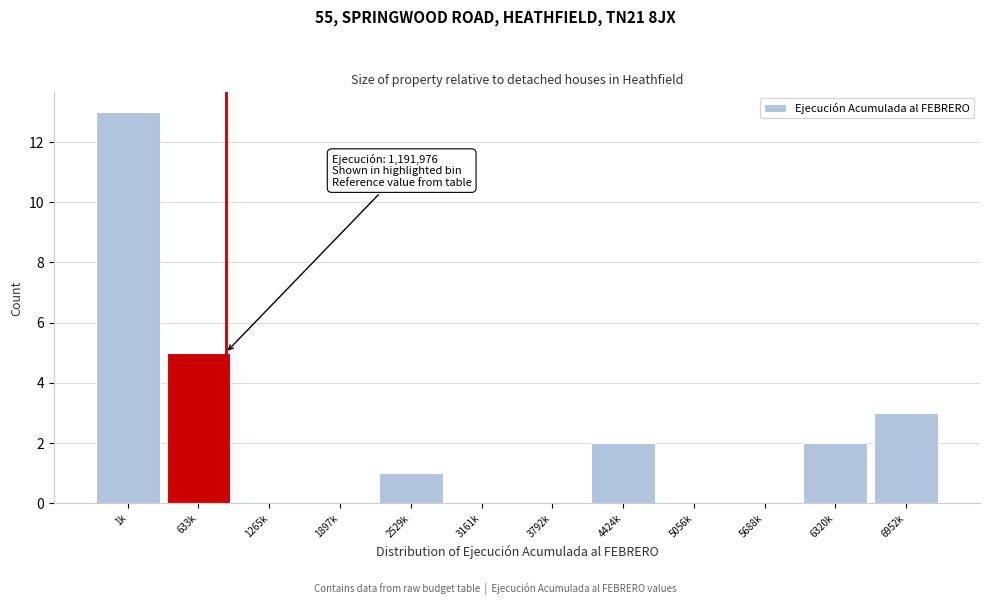

Reading left to right, transcribe all the data shown in this chart.

1k=13	633k=5	1265k=0	1897k=0	2529k=1	3161k=0	3792k=0	4424k=2	5056k=0	5688k=0	6320k=2	6952k=3